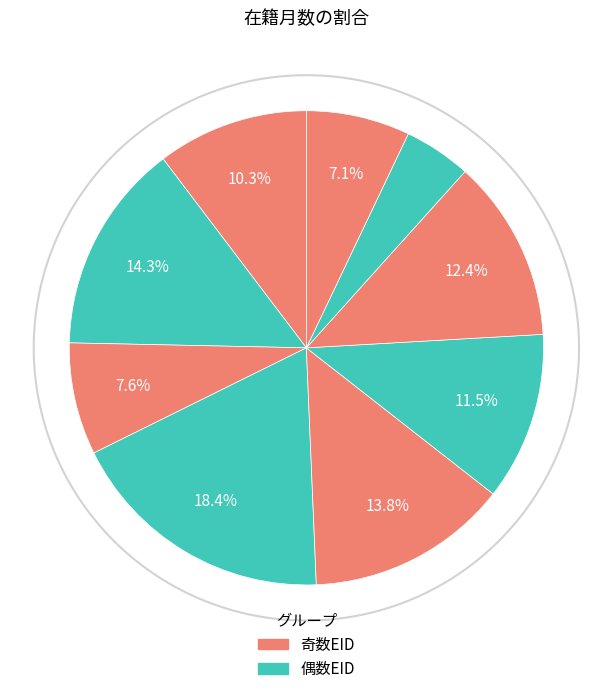

Is there a majority slice in this chart?

No